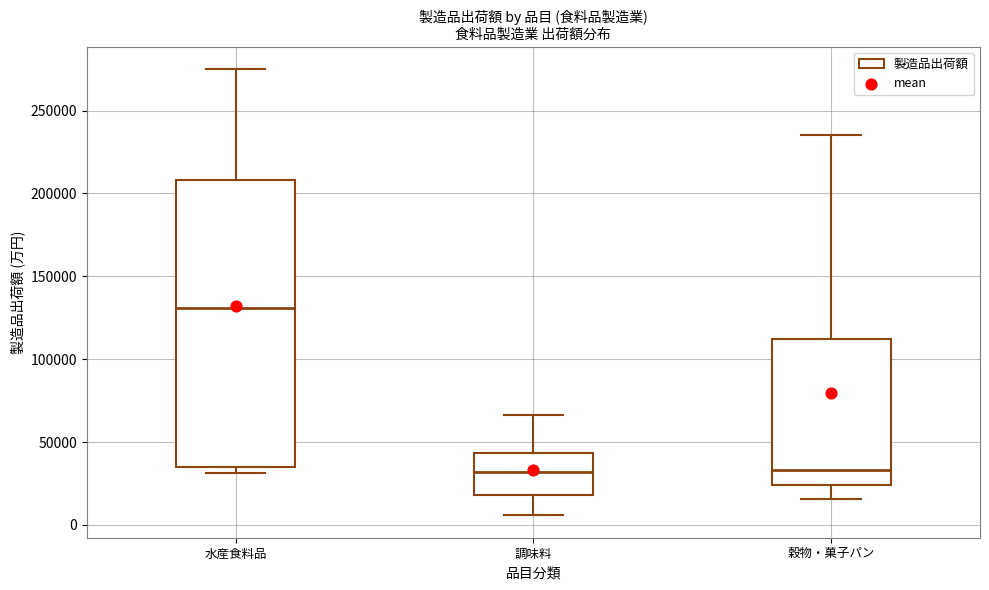

Where does the upper whisker of the box for 水産食料品 end on the y-axis? The values are not printed on the chart, so give them approximately, as read against the axis.

275000